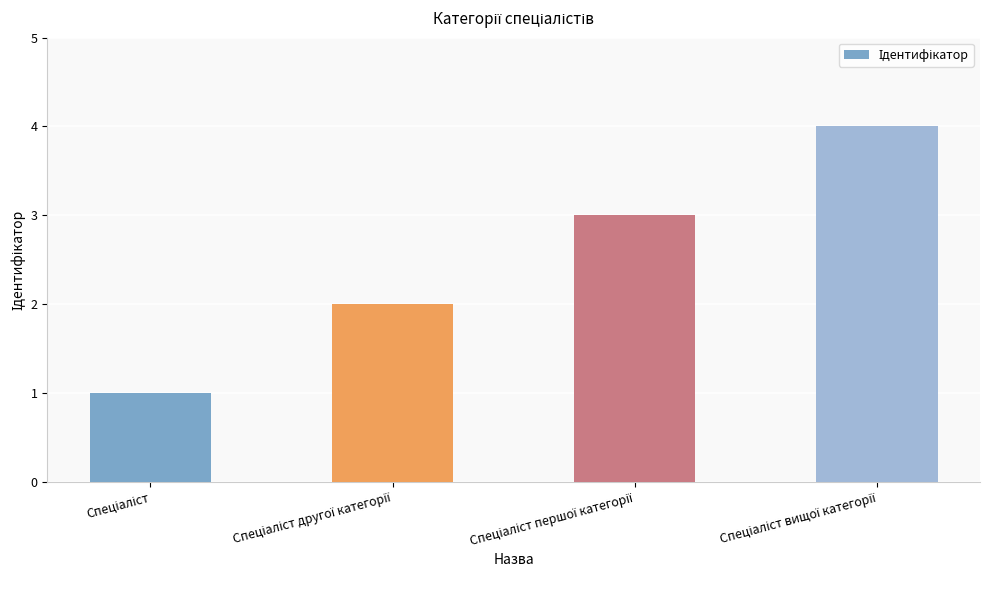

Count the number of categories in the chart.

4